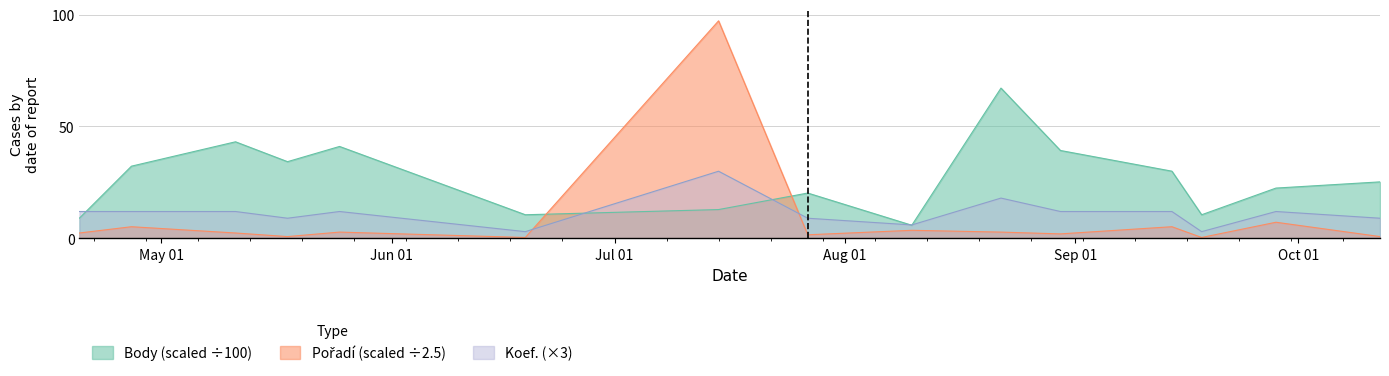

After their last crossing, which series has the higher values: Koef. or Pořadí?

Koef.